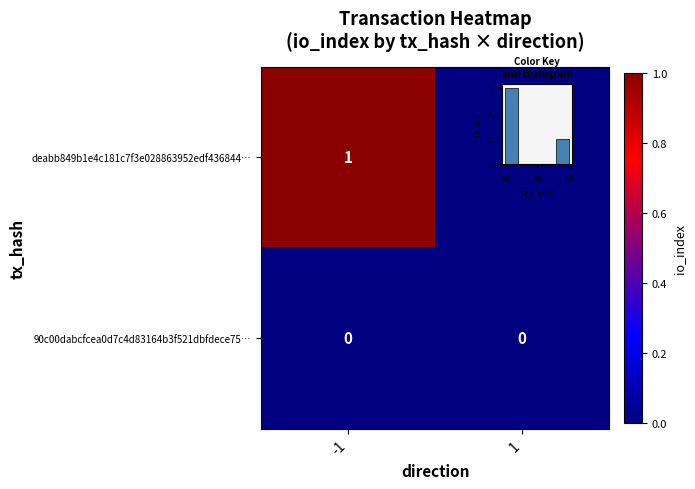

Which series has the largest range (max minus min)?

deabb849b1e4c181c7f3e028863952edf436844…